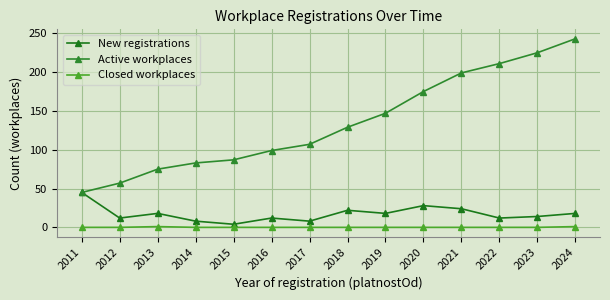

Which series has the largest total across all categories?

Active workplaces